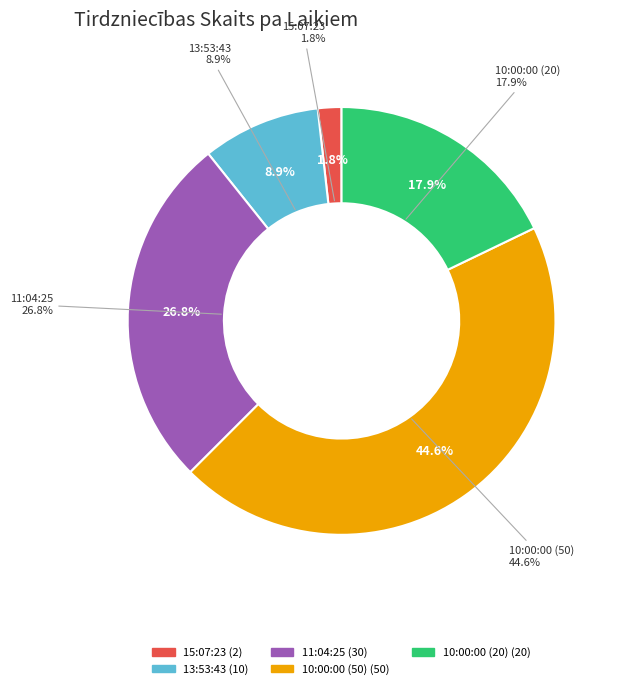

What is the change in value from 13:53:43 to 10:00:00 (50)?

+40